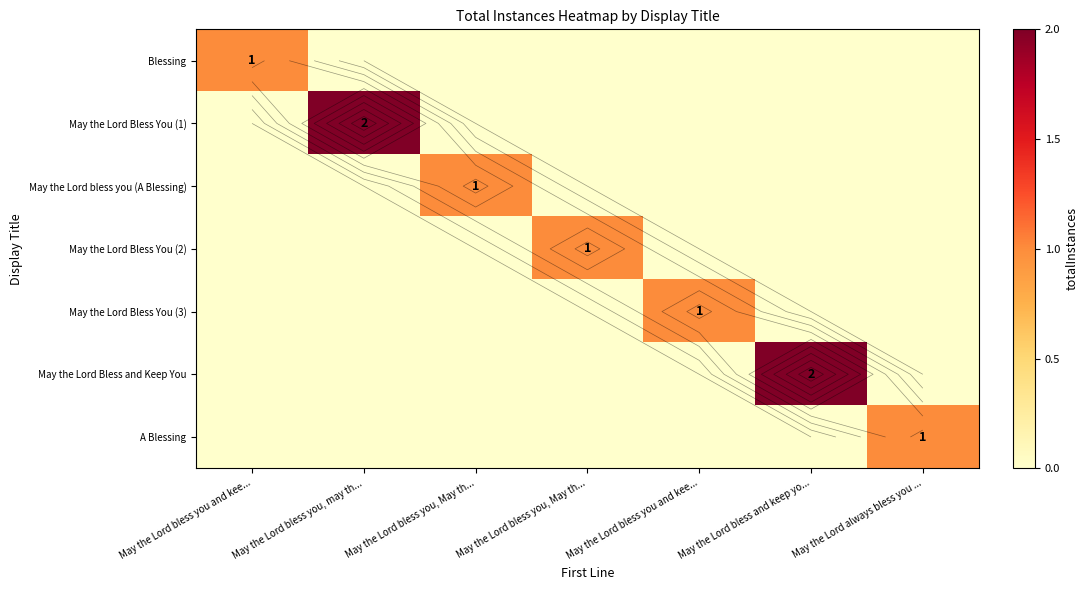

Between May the Lord bless you and kee... and May the Lord always bless you ..., which is larger?

May the Lord bless you and kee...